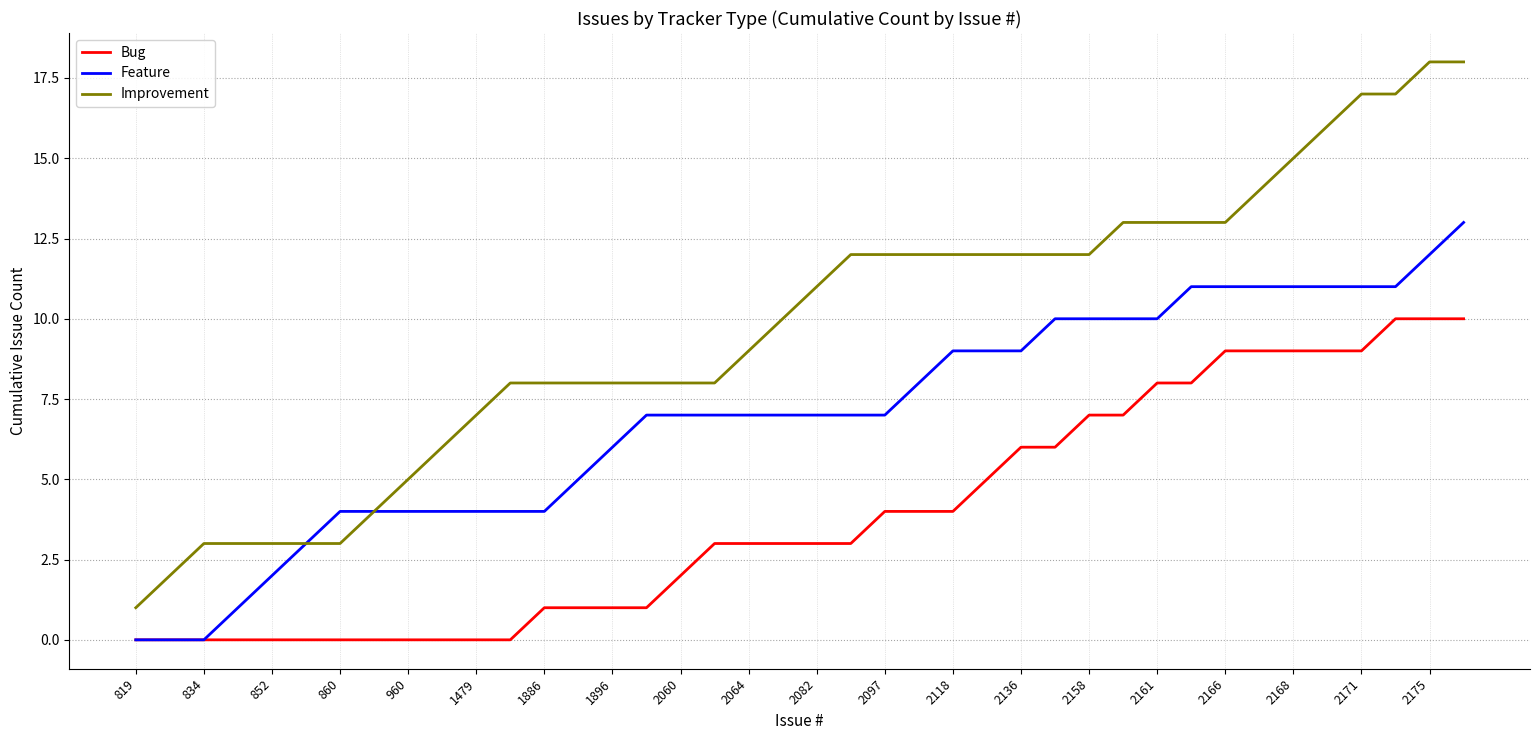

Rank the series by their average value, from lowest to highest.

Bug, Feature, Improvement